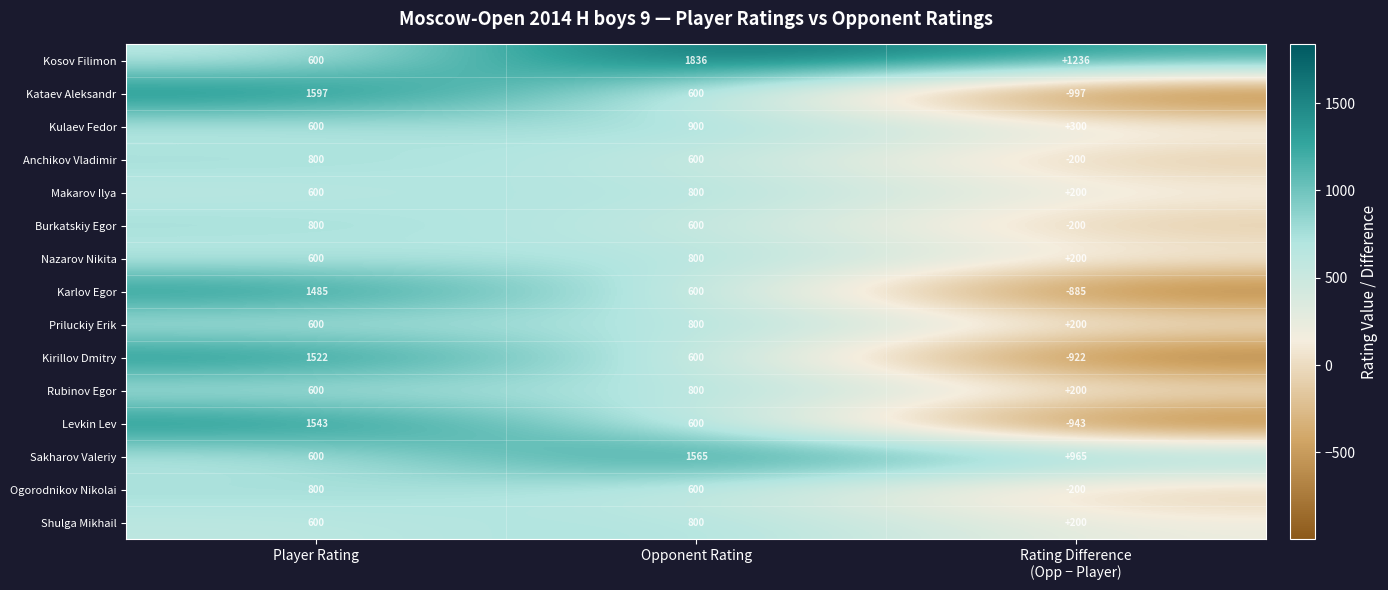

What is the maximum value shown in the chart?

1836